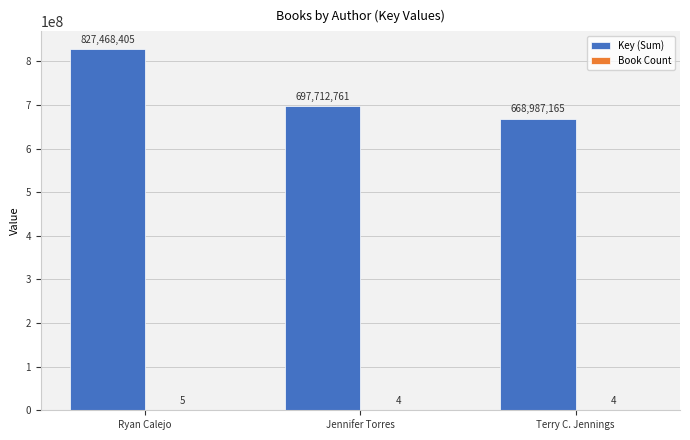

What is the maximum value for Key (Sum)?

827468405